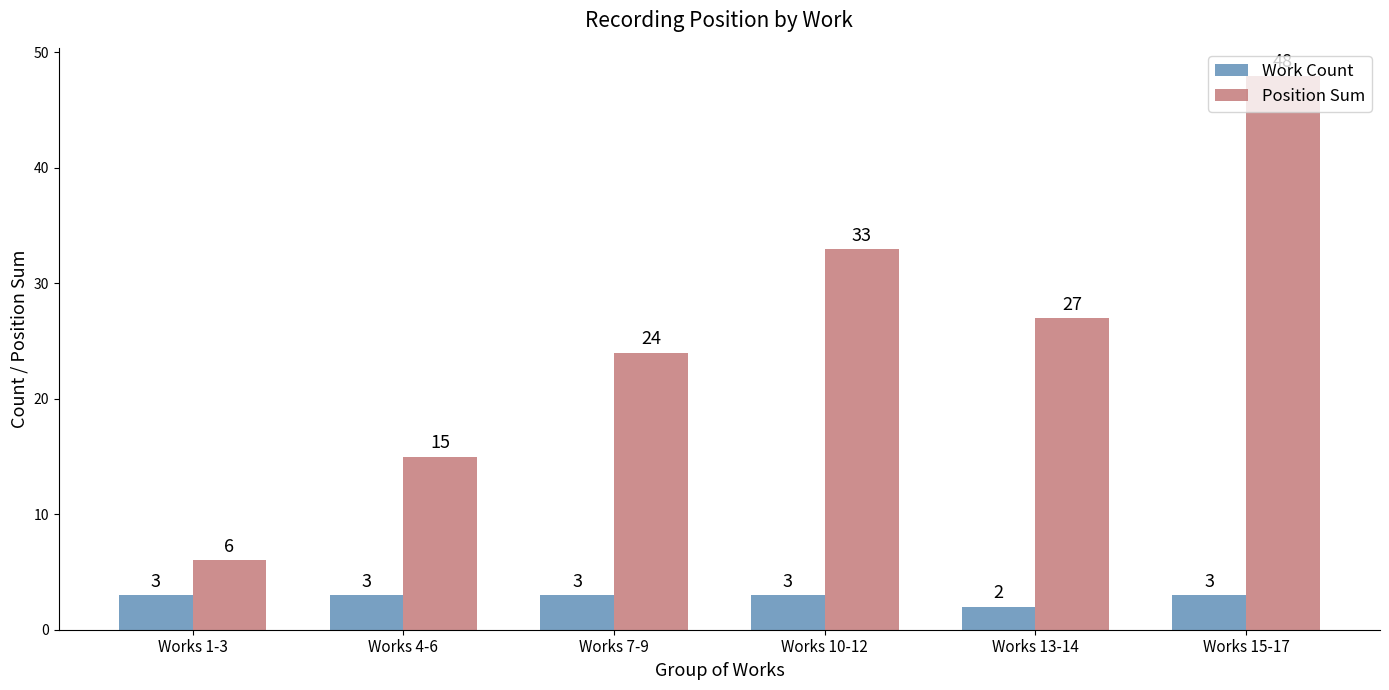

What is the average value of the Position Sum series?

26